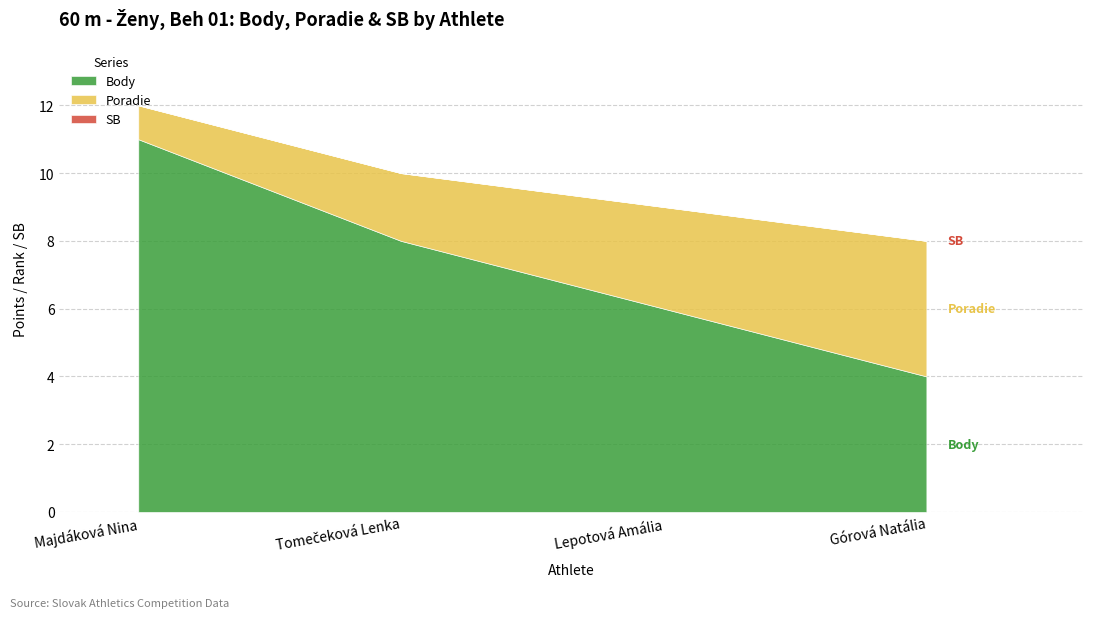

True or false: Body has a value of 4 at Górová Natália.

True